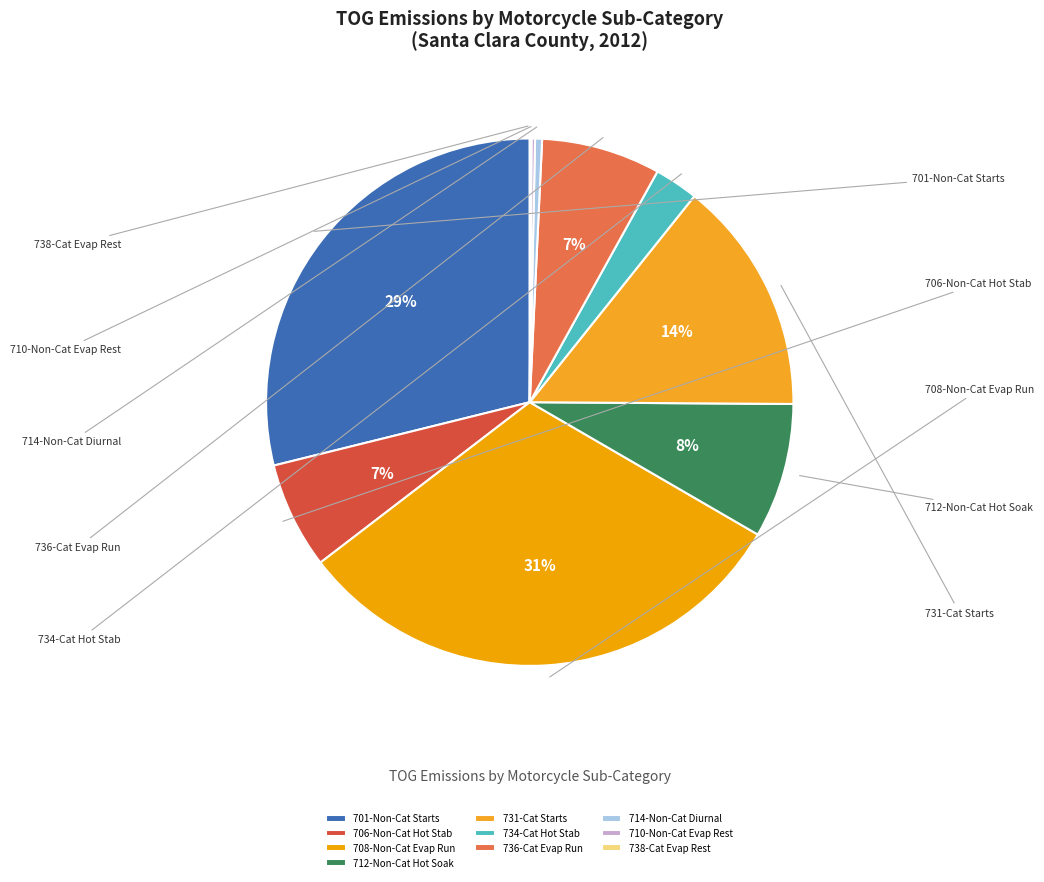

Is the sum of 736-Cat Evap Run and 731-Cat Starts greater than half?

No